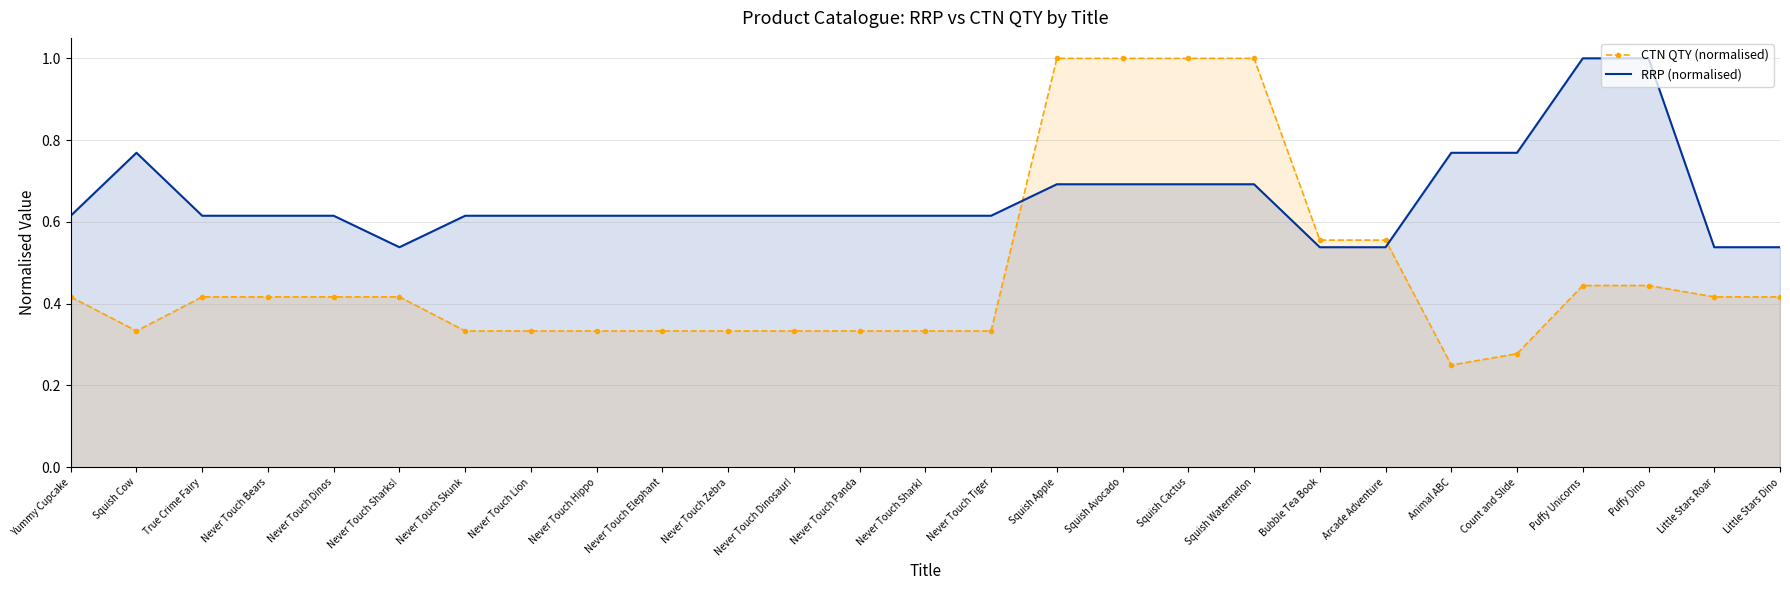

Is the value of CTN QTY (normalised) at Never Touch Bears greater than the value of RRP (normalised) at Bubble Tea Book?

No